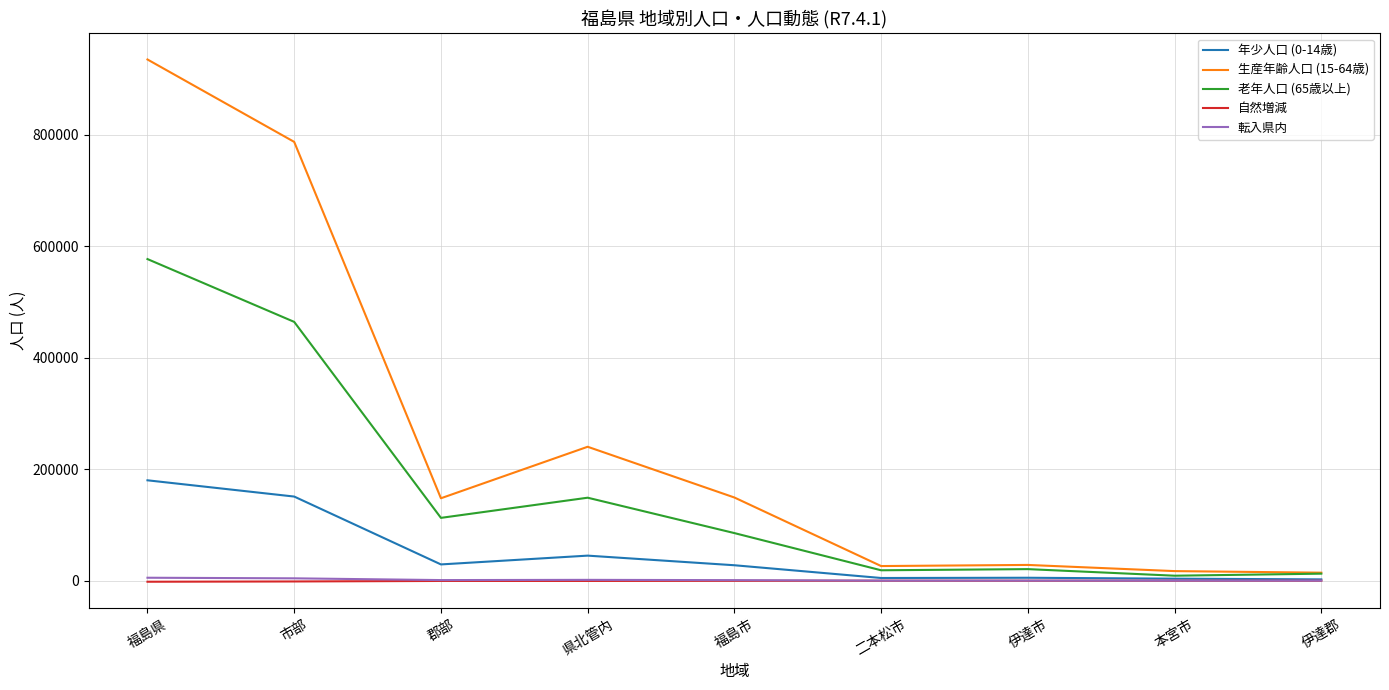

Which series has the largest range (max minus min)?

生産年齢人口 (15-64歳)